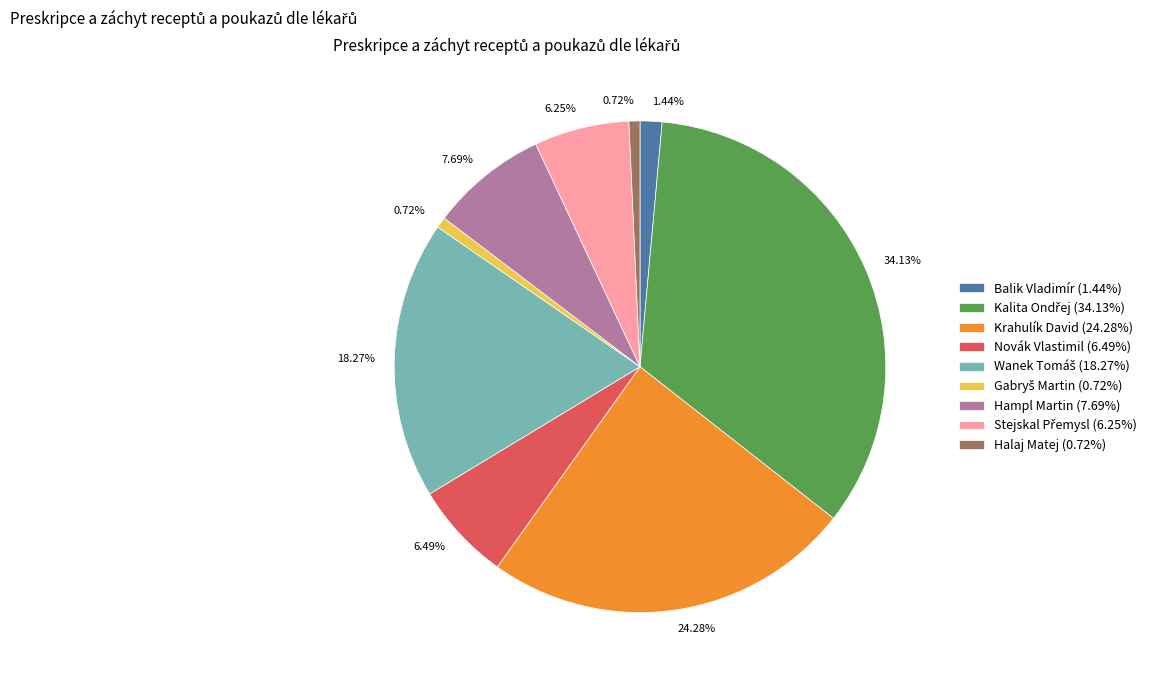

Does Hampl Martin (7.69%) represent more than half of the total?

No